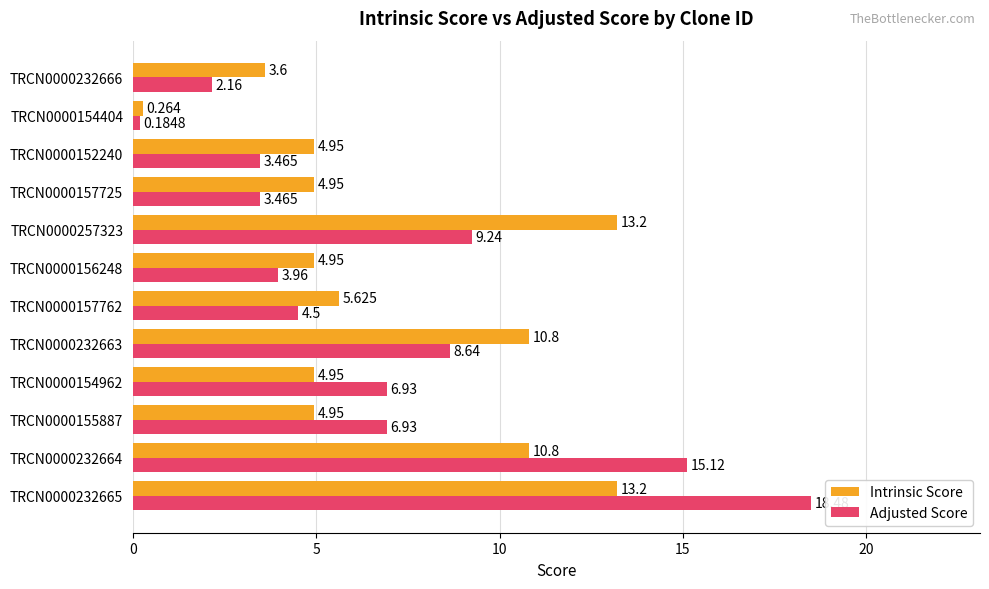

What is the difference between the second highest and minimum values in the Adjusted Score series?

14.9